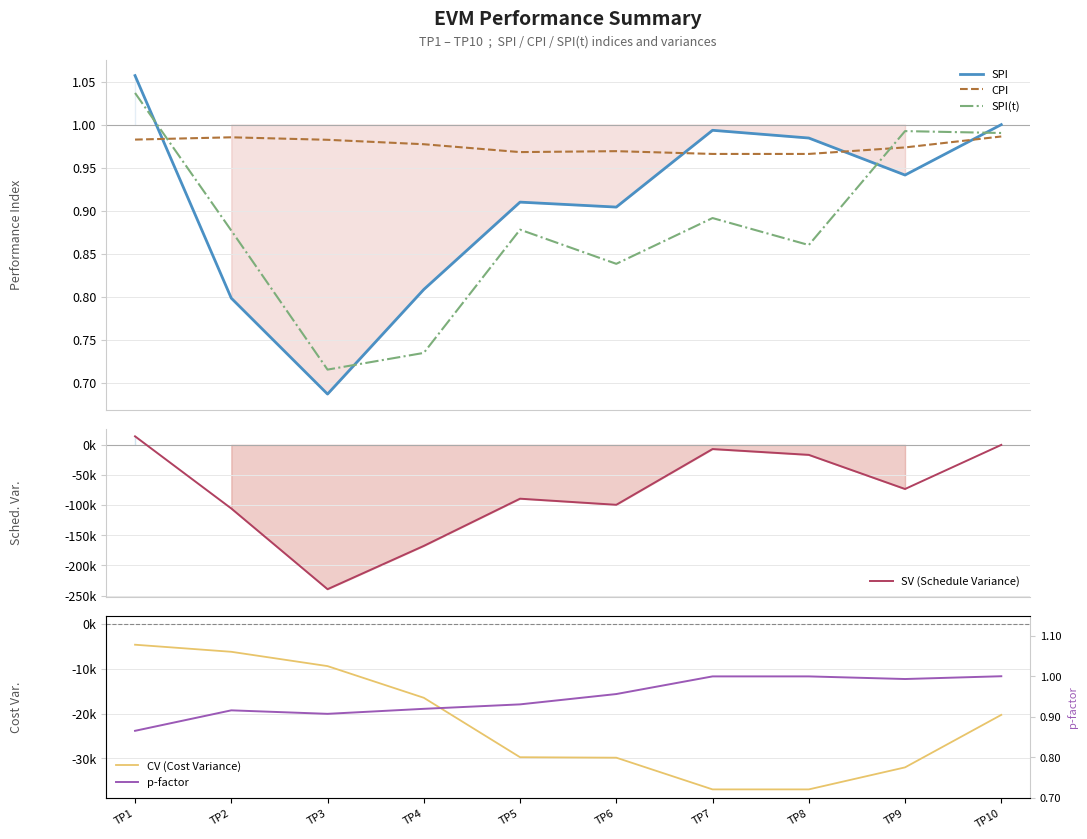

What is the maximum value shown in the chart?

14203.4